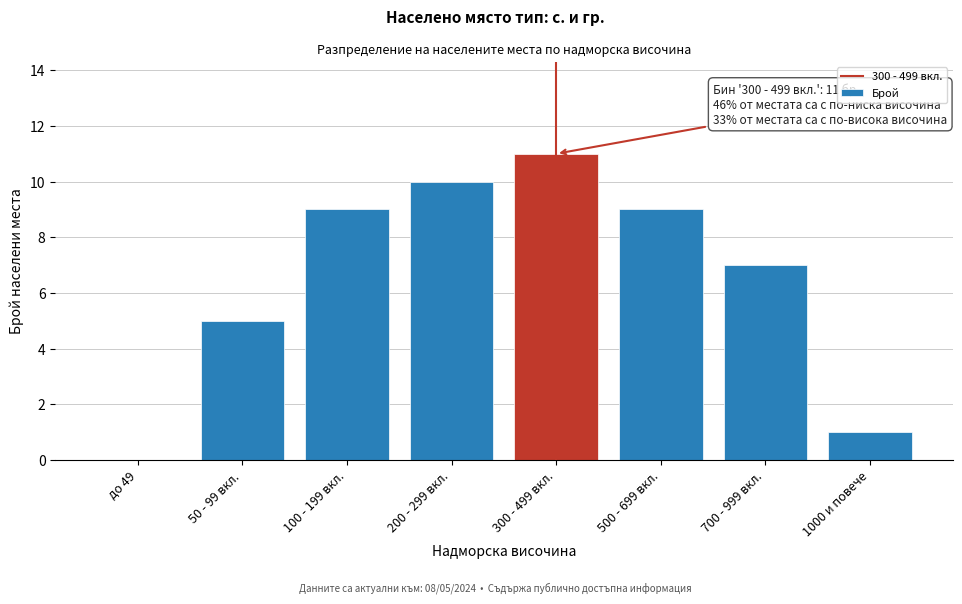

Reading right to left, extract all data points from this chart.

1000 и повече=1	700 - 999 вкл.=7	500 - 699 вкл.=9	300 - 499 вкл.=11	200 - 299 вкл.=10	100 - 199 вкл.=9	50 - 99 вкл.=5	до 49=0